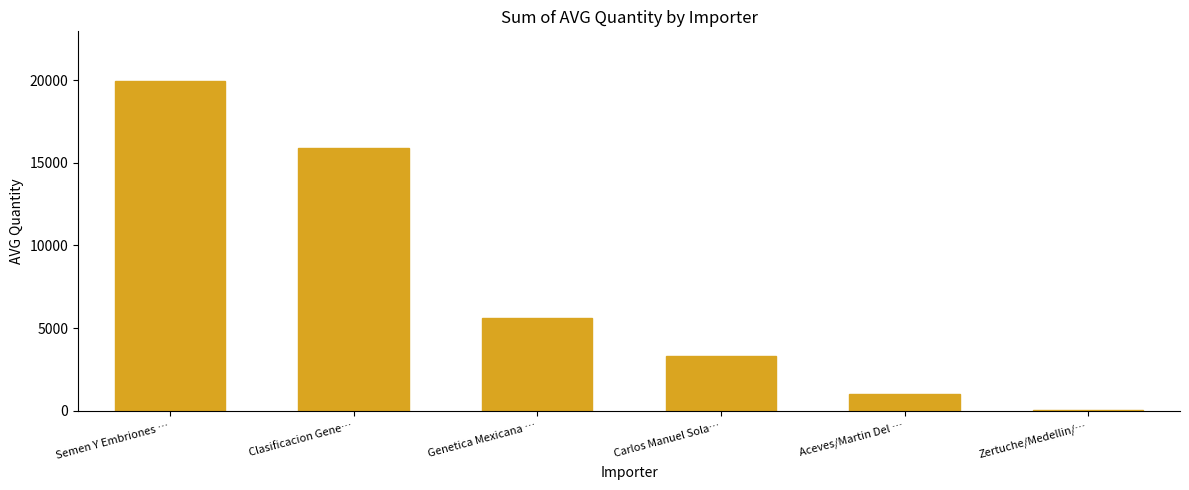

True or false: the data shows 6658 at Clasificacion Gene….

False